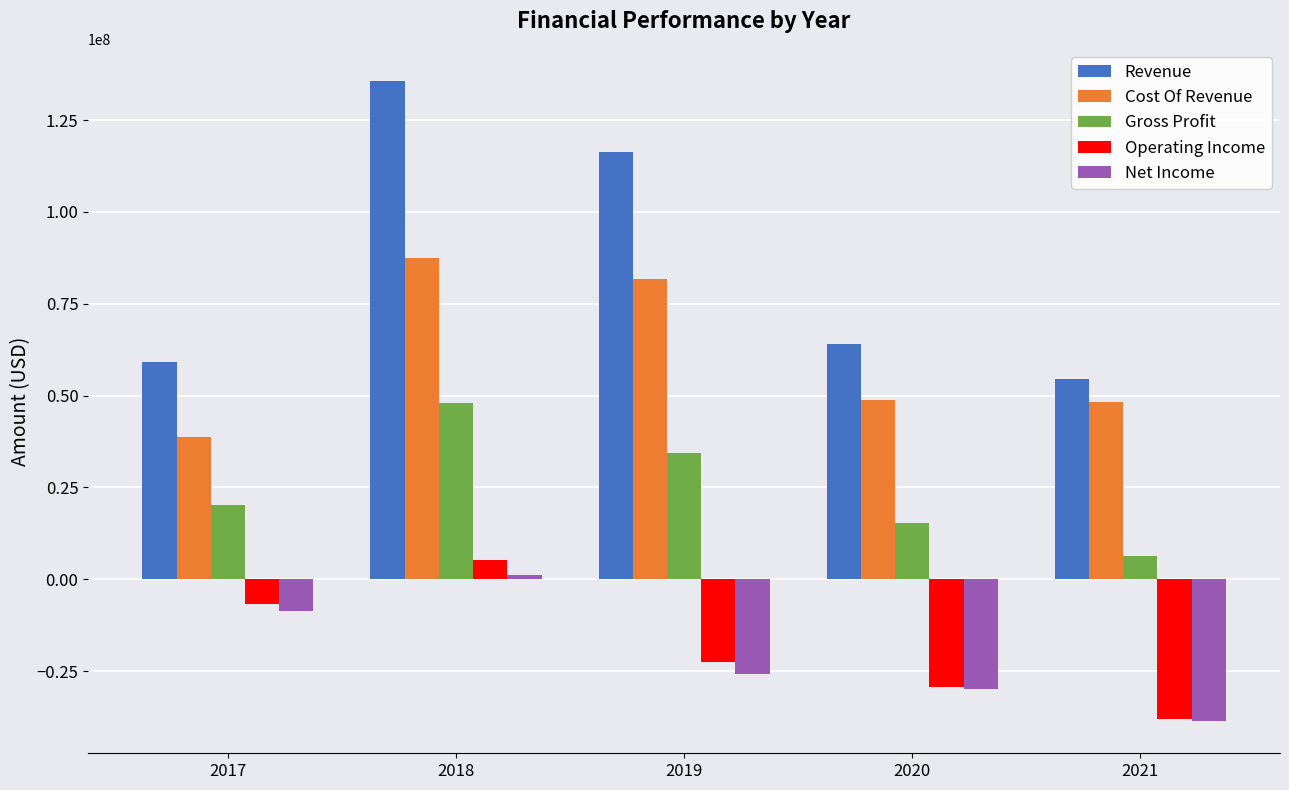

What is the average value of the Net Income series?

-20327000